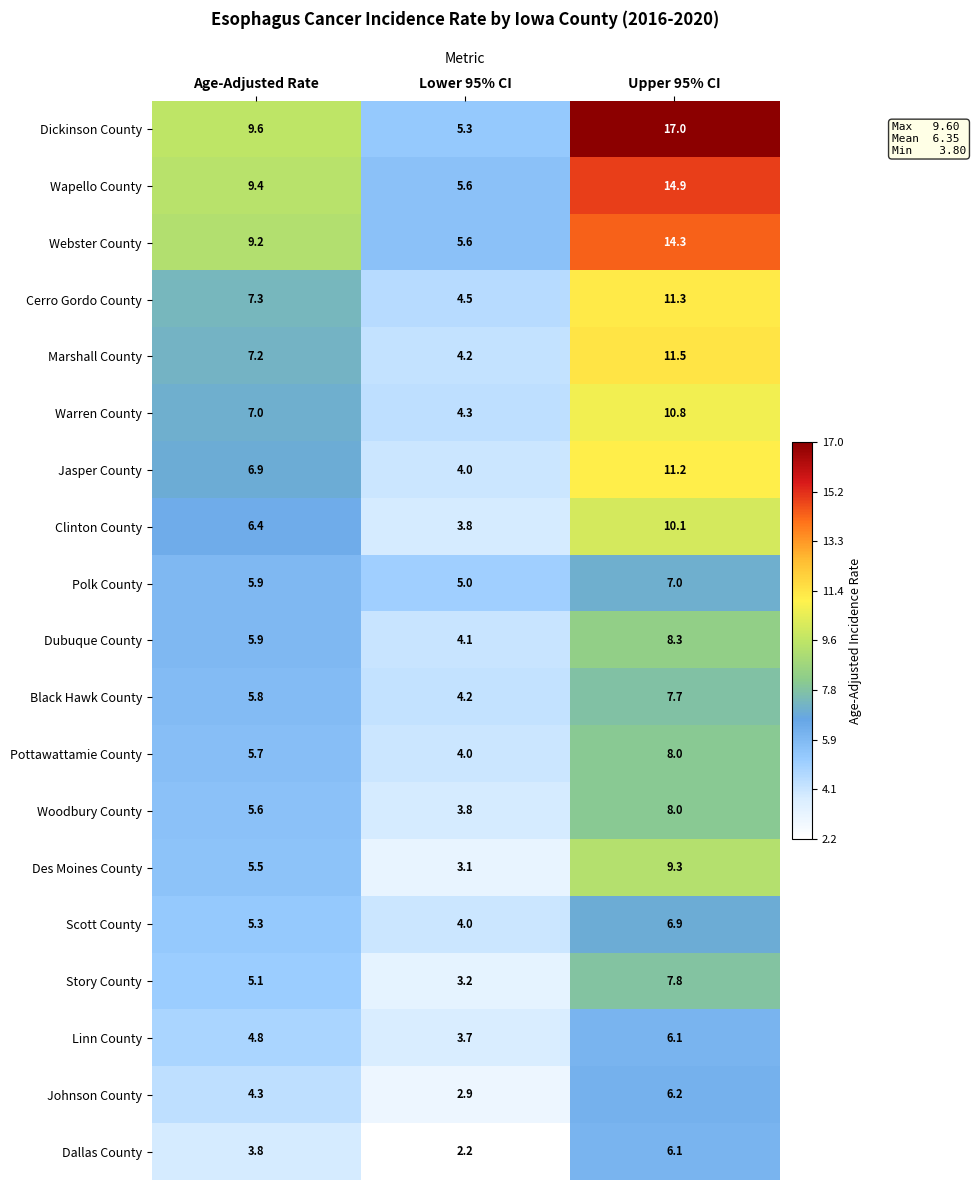

What is the difference between the second highest and minimum values in the Dickinson County series?

4.3